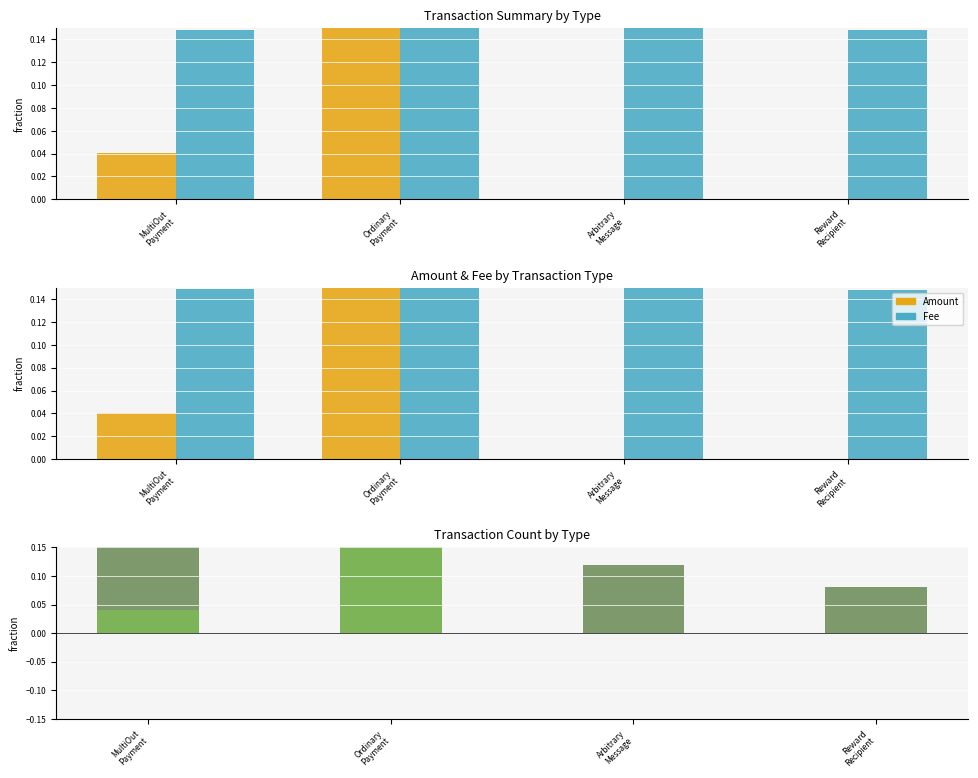

What is the sum of the Fee values at Reward
Recipient and MultiOut
Payment?

0.3